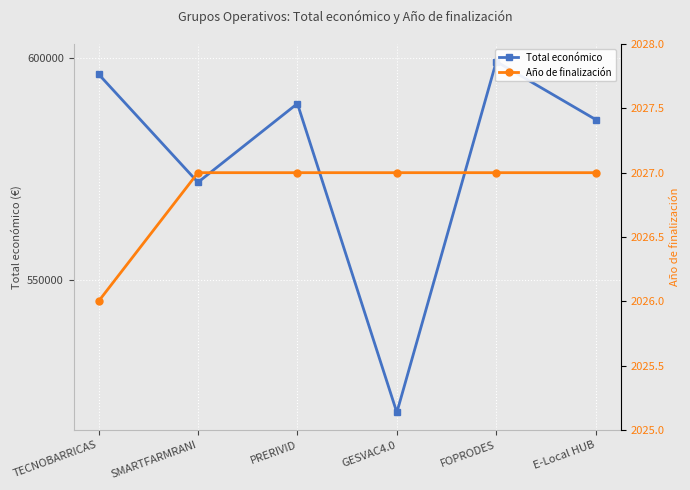

True or false: Total económico has a value of 132584 at FOPRODES.

False